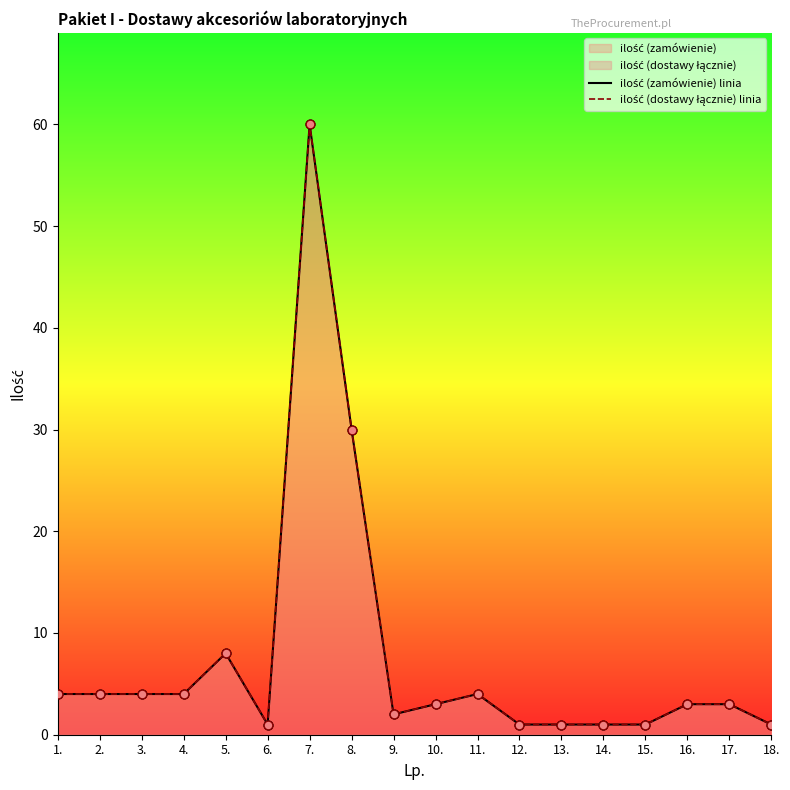

What is the total value across all series at 18.?

2